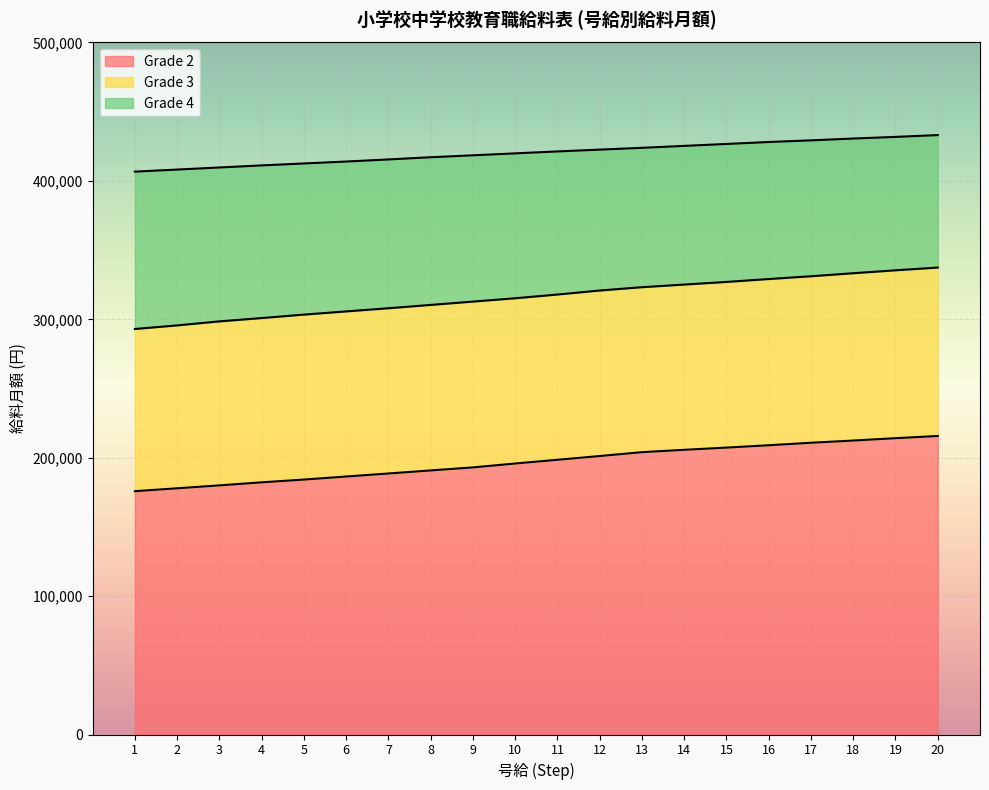

The Grade 2 series shows 214100 at 19. True or false?

True